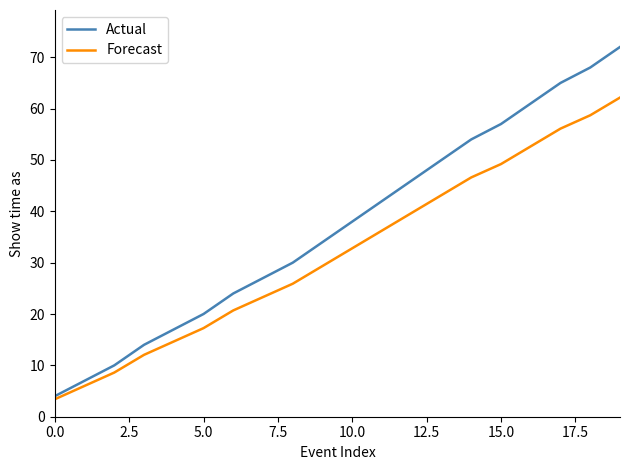

Rank the series by their average value, from highest to lowest.

Actual, Forecast